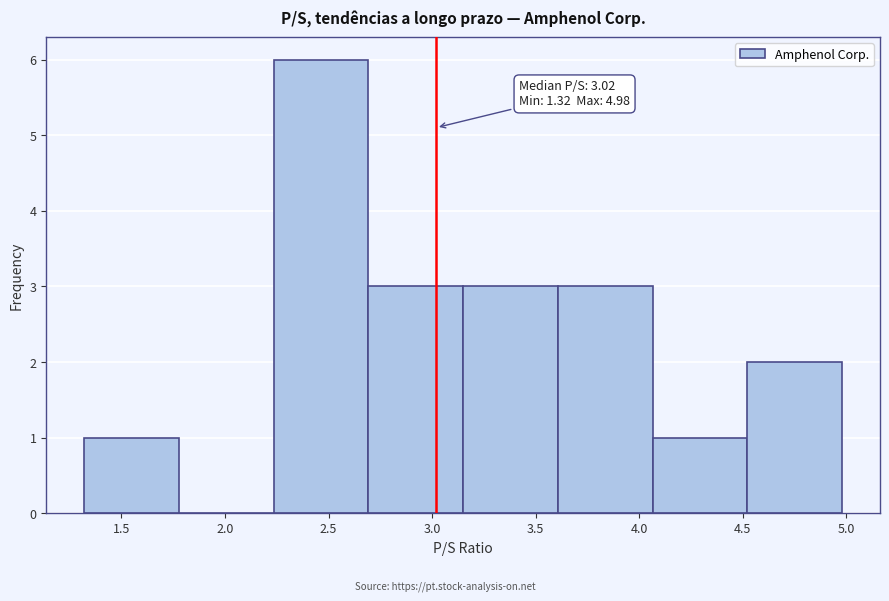

Over which range of the x-axis is the bar tallest?

2.25 to 2.70